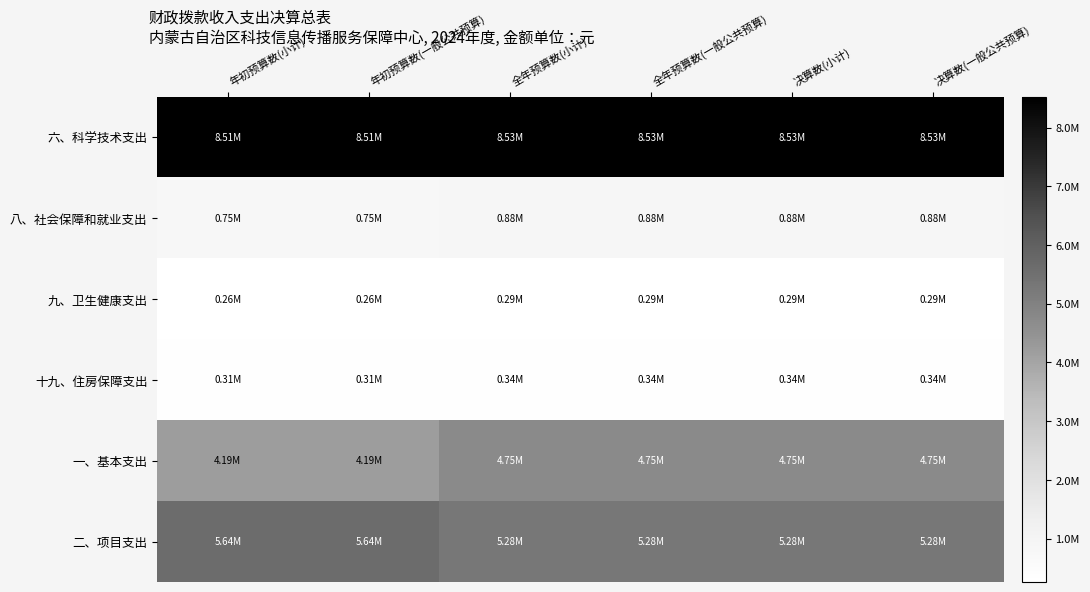

Reading left to right, what are all the values shown in this chart?

六、科学技术支出: 年初预算数(小计)=8509474.7	年初预算数(一般公共预算)=8509474.7	全年预算数(小计)=8525416.7	全年预算数(一般公共预算)=8525416.7	决算数(小计)=8525416.7	决算数(一般公共预算)=8525416.7
八、社会保障和就业支出: 年初预算数(小计)=751288.8	年初预算数(一般公共预算)=751288.8	全年预算数(小计)=876632.7	全年预算数(一般公共预算)=876632.7	决算数(小计)=876632.7	决算数(一般公共预算)=876632.7
九、卫生健康支出: 年初预算数(小计)=260391.2	年初预算数(一般公共预算)=260391.2	全年预算数(小计)=291254.0	全年预算数(一般公共预算)=291254.0	决算数(小计)=291254.0	决算数(一般公共预算)=291254.0
十九、住房保障支出: 年初预算数(小计)=308780.7	年初预算数(一般公共预算)=308780.7	全年预算数(小计)=336772.0	全年预算数(一般公共预算)=336772.0	决算数(小计)=336772.0	决算数(一般公共预算)=336772.0
一、基本支出: 年初预算数(小计)=4189935.5	年初预算数(一般公共预算)=4189935.5	全年预算数(小计)=4745145.3	全年预算数(一般公共预算)=4745145.3	决算数(小计)=4745145.3	决算数(一般公共预算)=4745145.3
二、项目支出: 年初预算数(小计)=5640000.0	年初预算数(一般公共预算)=5640000.0	全年预算数(小计)=5284930.1	全年预算数(一般公共预算)=5284930.1	决算数(小计)=5284930.1	决算数(一般公共预算)=5284930.1